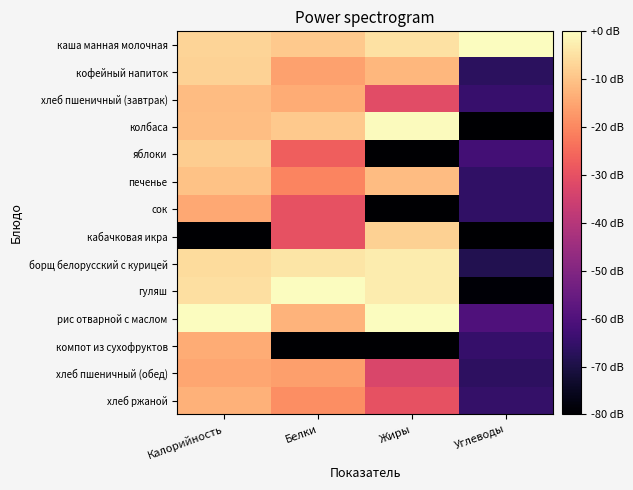

Which series has the largest total across all categories?

каша манная молочная